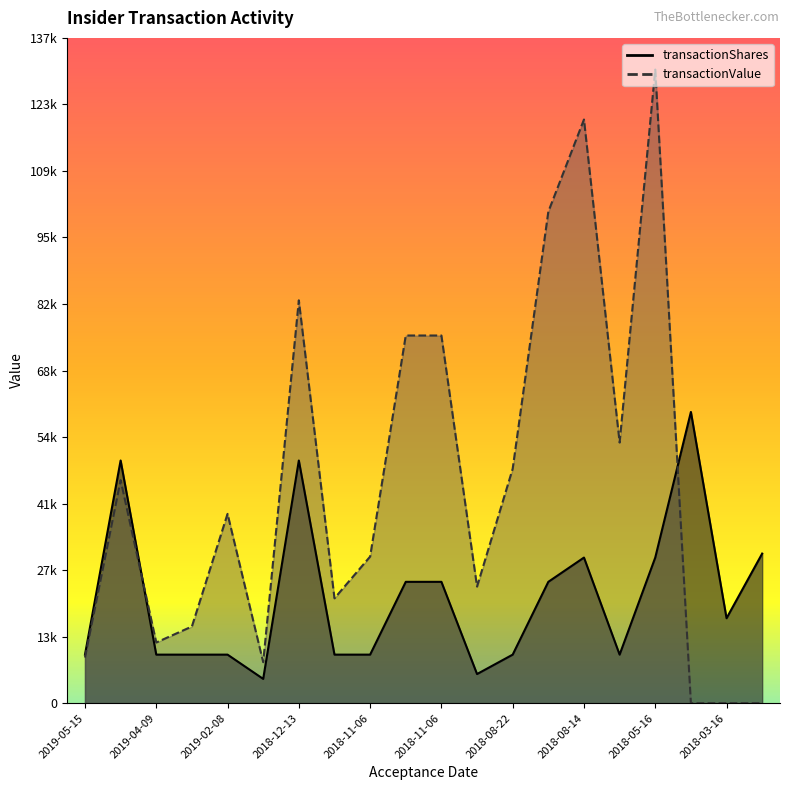

Which series ends up on top after the final intersection of transactionShares and transactionValue?

transactionShares